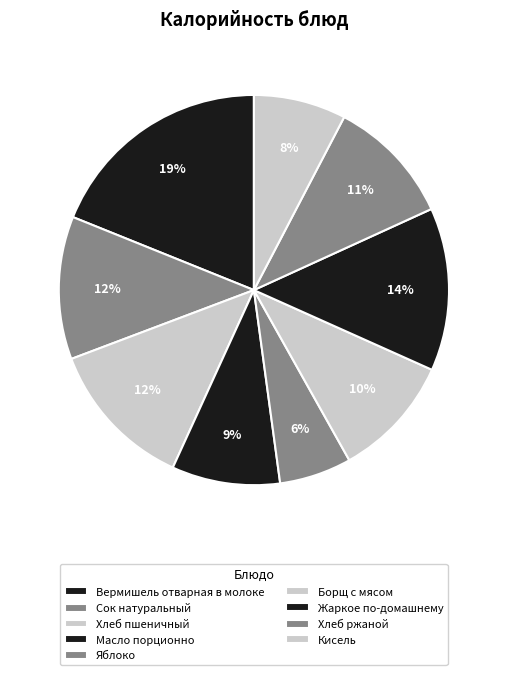

How many segments does this pie chart have?

9